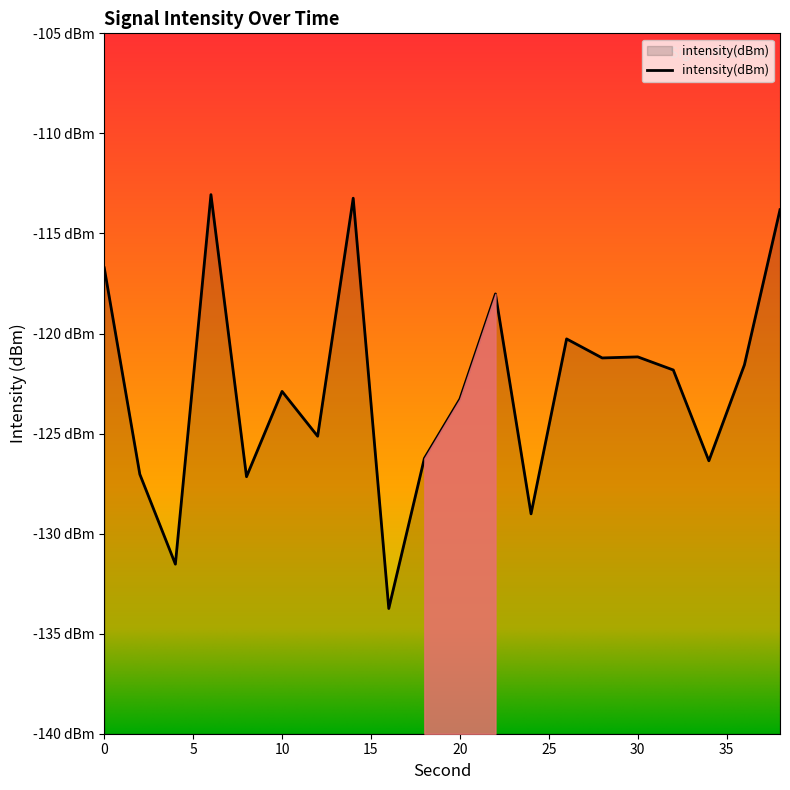

True or false: the data shows -80.5 at 16.

False